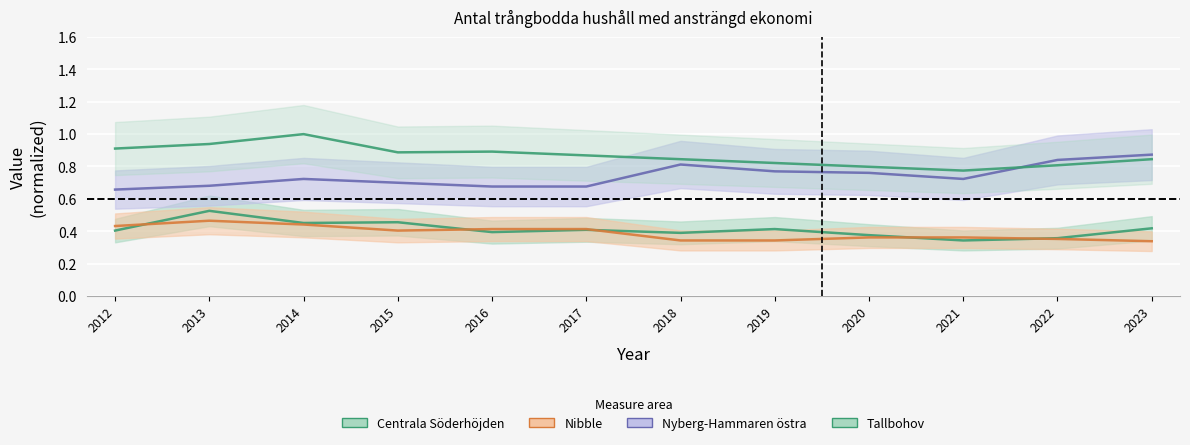

Reading left to right, what are all the values shown in this chart?

Centrala Söderhöjden: 0.4	0.5	0.5	0.5	0.4	0.4	0.4	0.4	0.4	0.3	0.4	0.4
Nibble: 0.4	0.5	0.4	0.4	0.4	0.4	0.3	0.3	0.4	0.4	0.4	0.3
Nyberg-Hammaren östra: 0.7	0.7	0.7	0.7	0.7	0.7	0.8	0.8	0.8	0.7	0.8	0.9
Tallbohov: 0.9	0.9	1.0	0.9	0.9	0.9	0.8	0.8	0.8	0.8	0.8	0.8